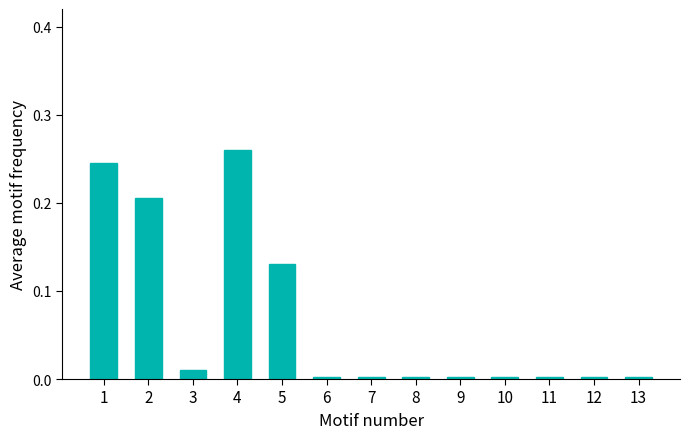

What is the sum of all values?

0.9